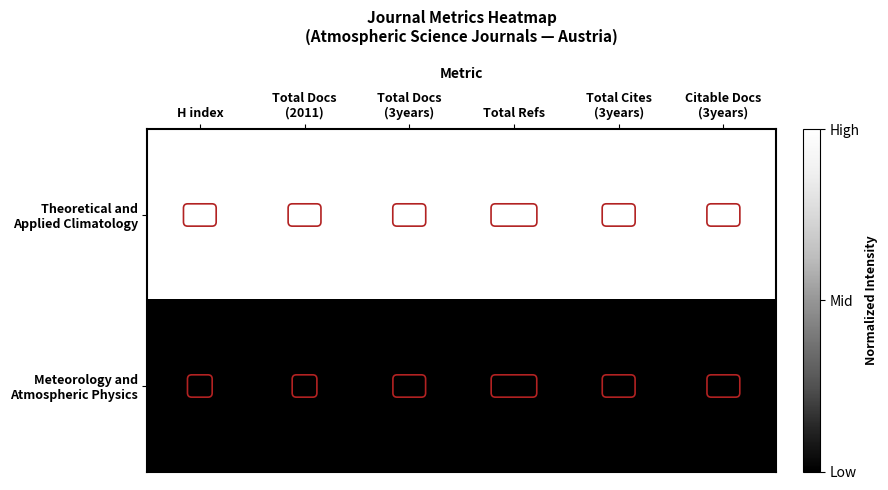

At how many categories does at least one series exceed 117?

6